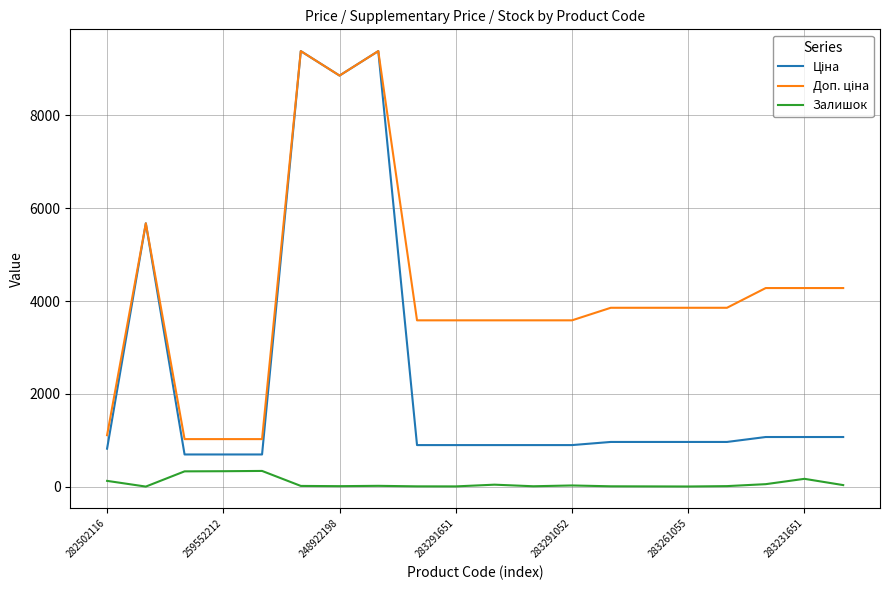

What is the maximum value for Залишок?

339.0